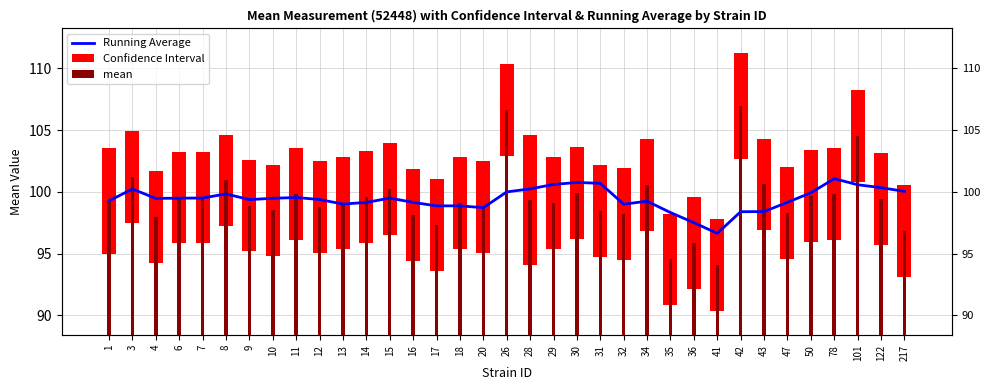

What is the maximum value for Running Average?

101.1